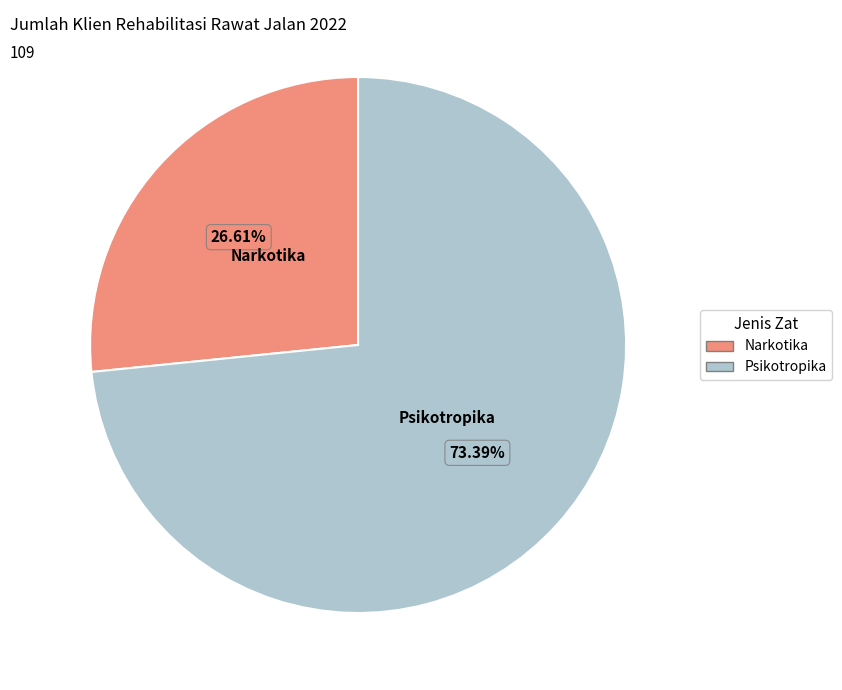

Combined, what portion of the pie is Psikotropika and Narkotika?

100.0%